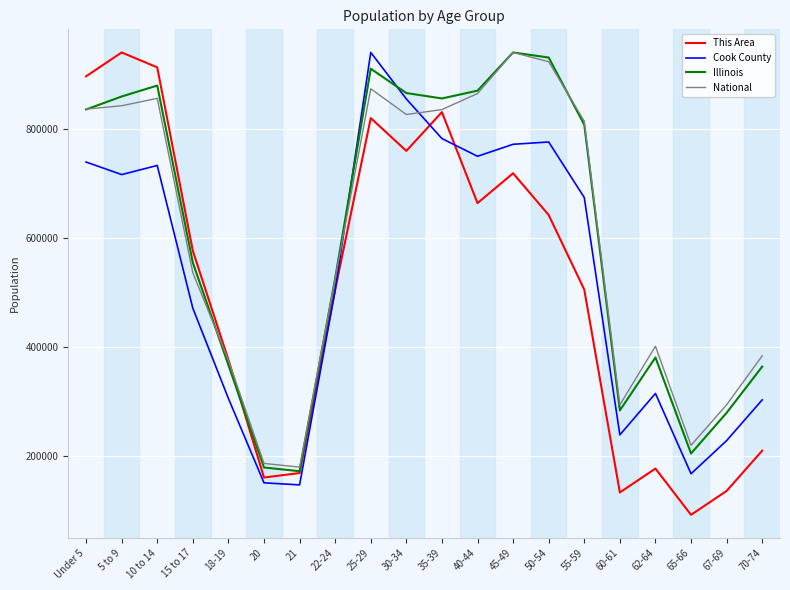

Between 21 and 25-29, which series saw the biggest shift?

Cook County